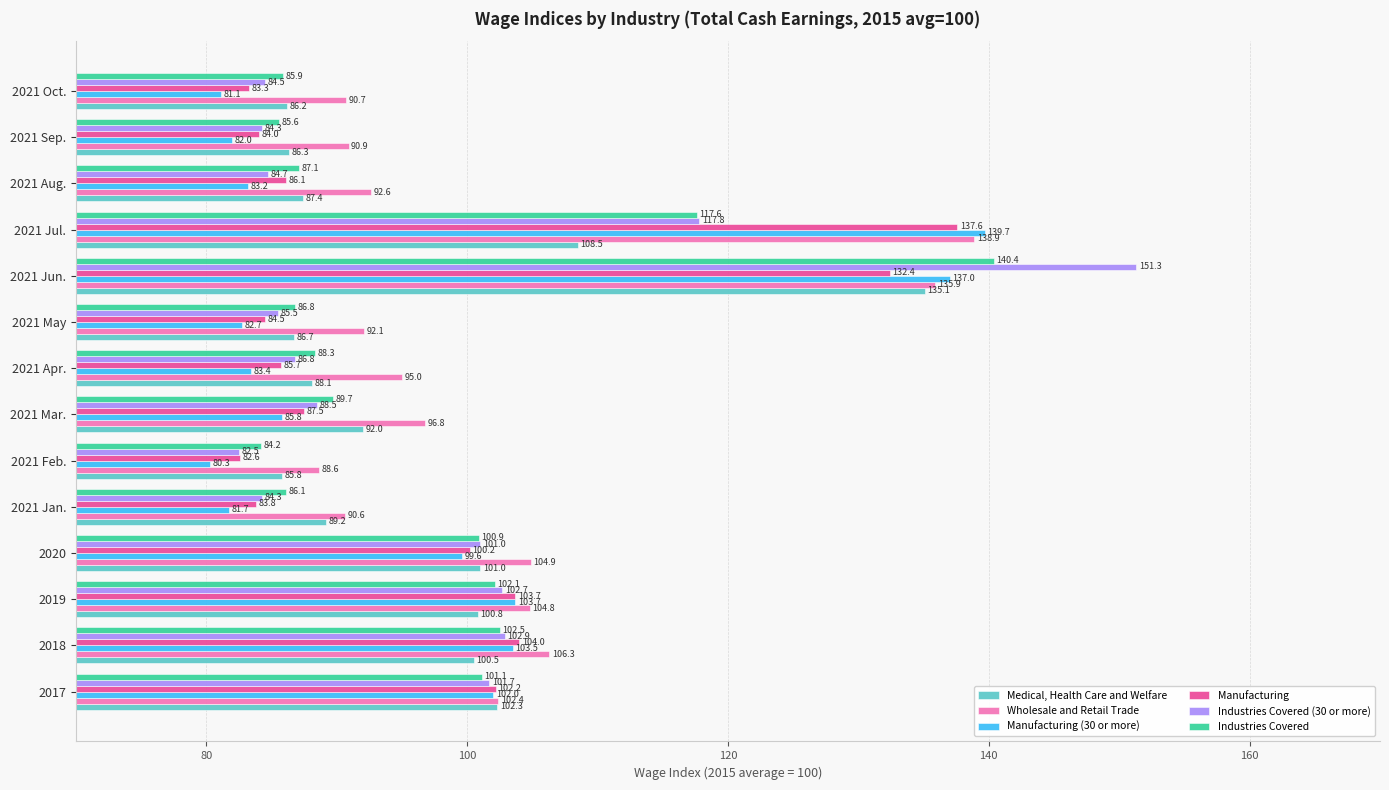

Rank the categories by Manufacturing (30 or more) value from lowest to highest.

2021 Feb., 2021 Oct., 2021 Jan., 2021 Sep., 2021 May, 2021 Aug., 2021 Apr., 2021 Mar., 2020, 2017, 2018, 2019, 2021 Jun., 2021 Jul.